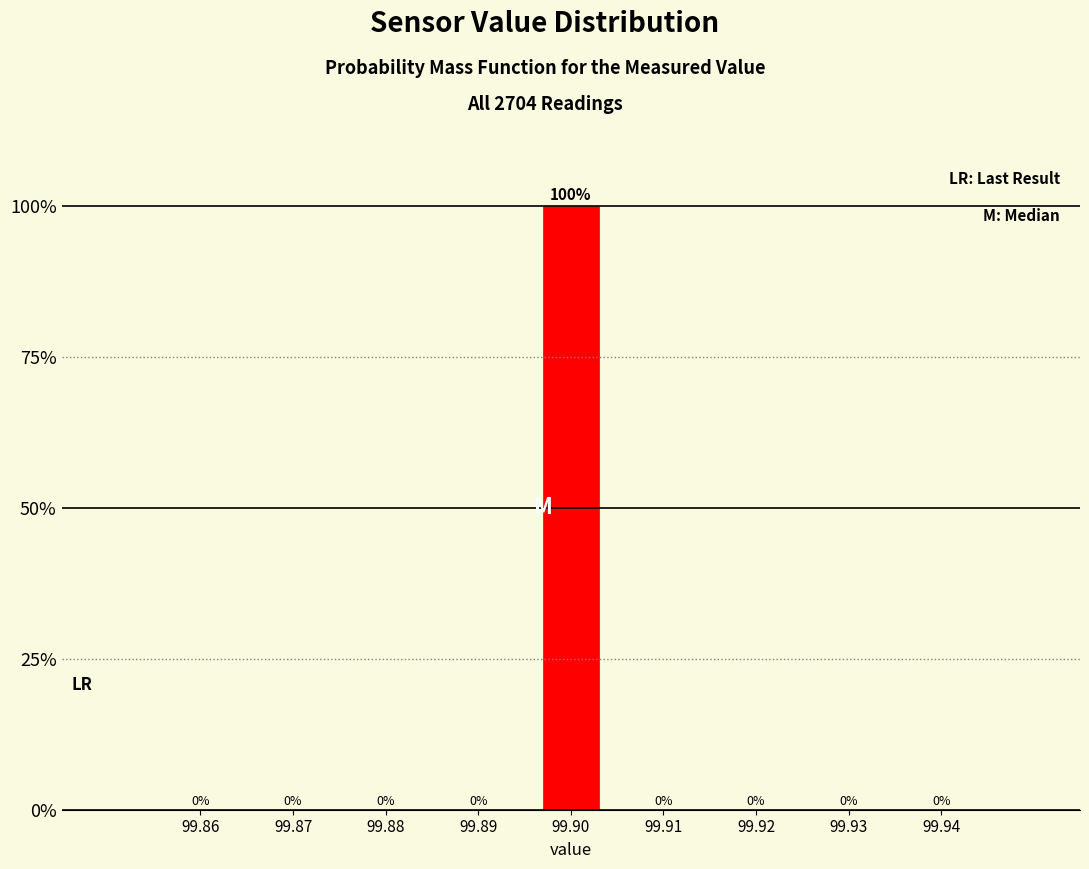

Reading left to right, list all the values displayed in this chart.

99.86=0	99.87=0	99.88=0	99.89=0	99.90=100	99.91=0	99.92=0	99.93=0	99.94=0